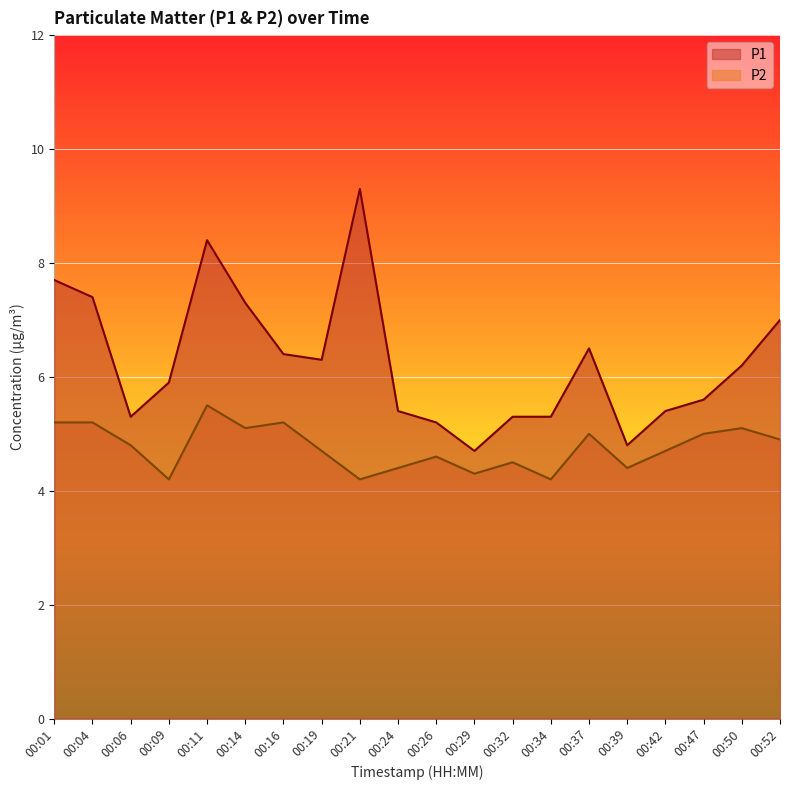

In P2, how many points are lower than both neighbors (excluding endpoints)?

6